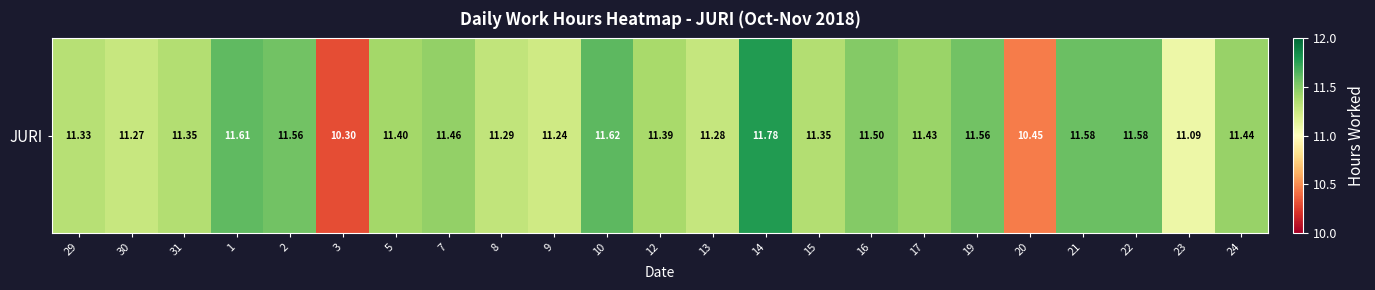

What is the approximate value at 30?

11.3